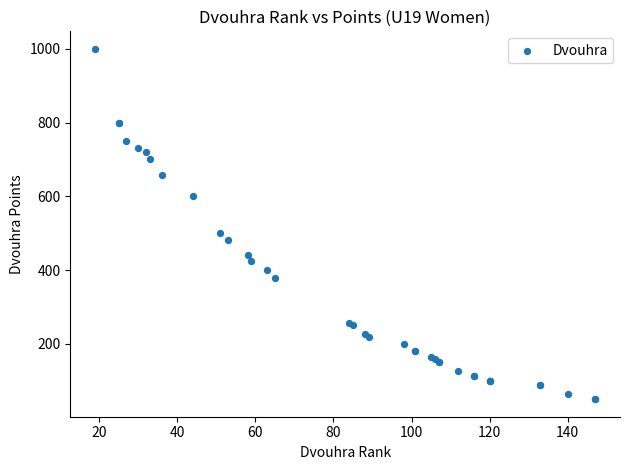

What Y value in the scatter plot is closest to 525?

500